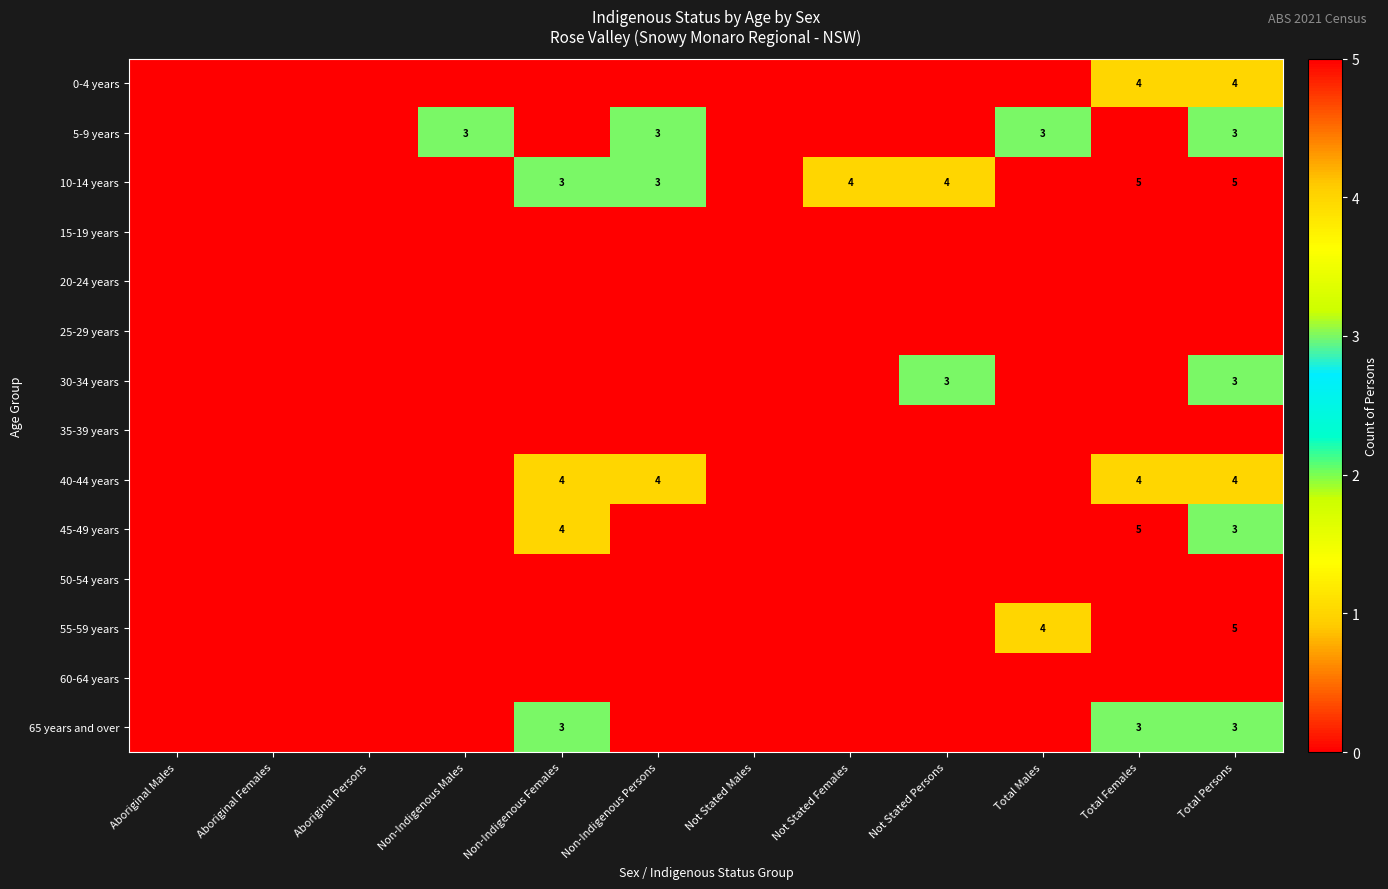

What is the spread (max minus min) of values at Not Stated Females?

4